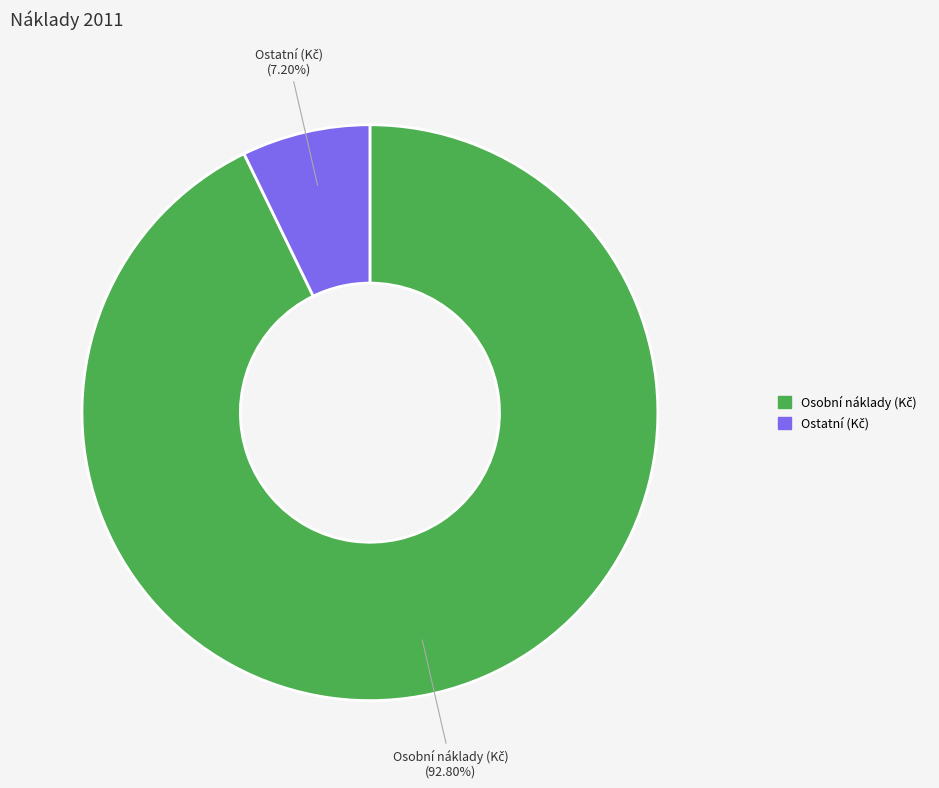

Does any single category account for the majority?

Yes